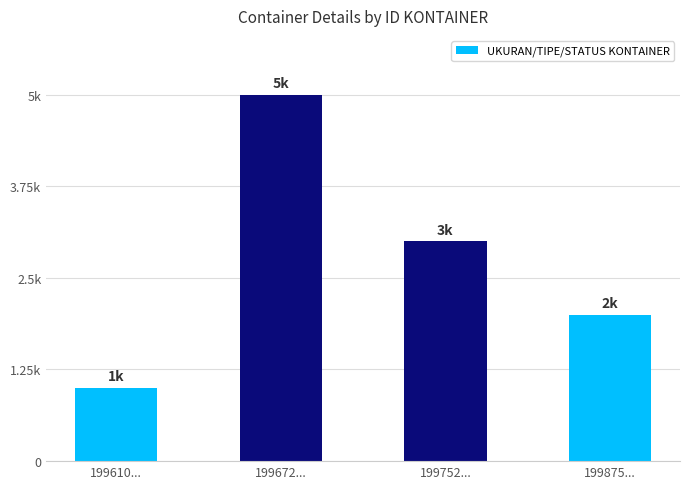

What is the value of the 3rd bar from the left?

3000